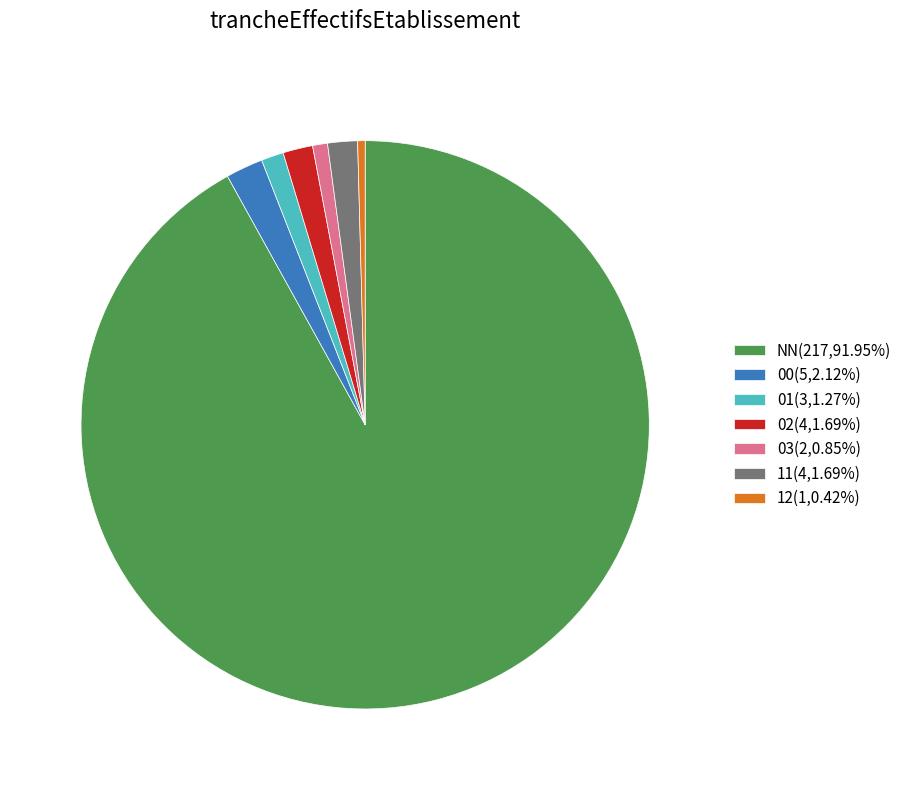

What is the ratio of the value at 02(4,1.69%) to the value at 01(3,1.27%)?

1.3